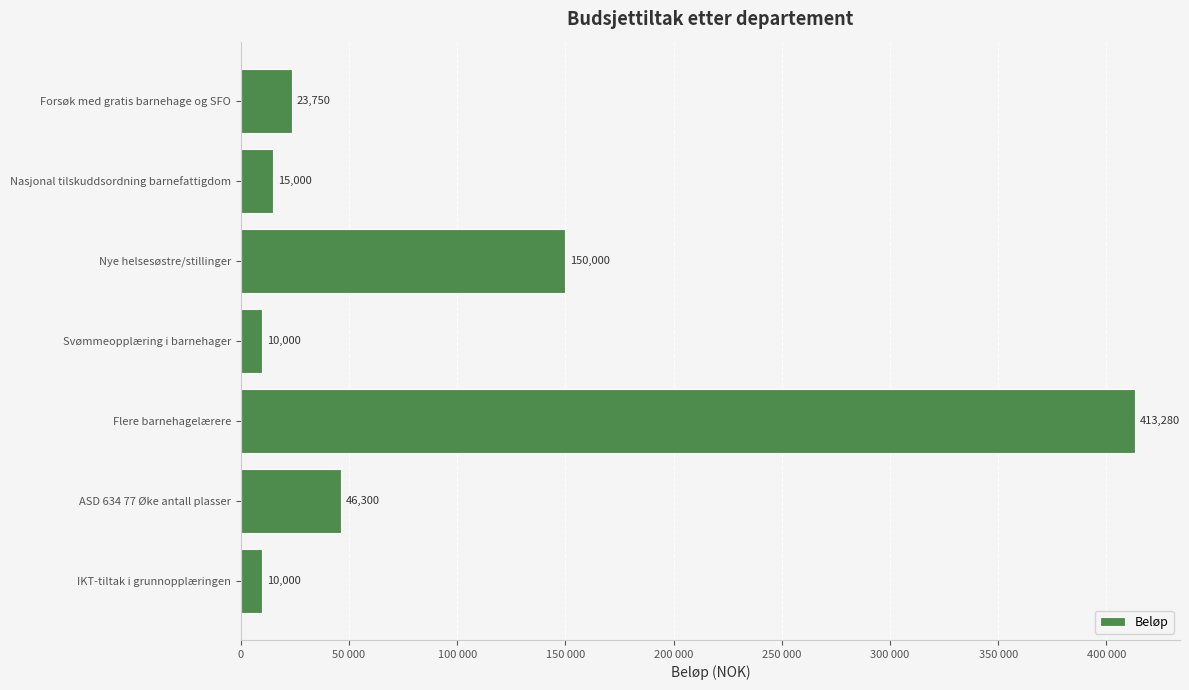

What is the smallest value displayed?

10000